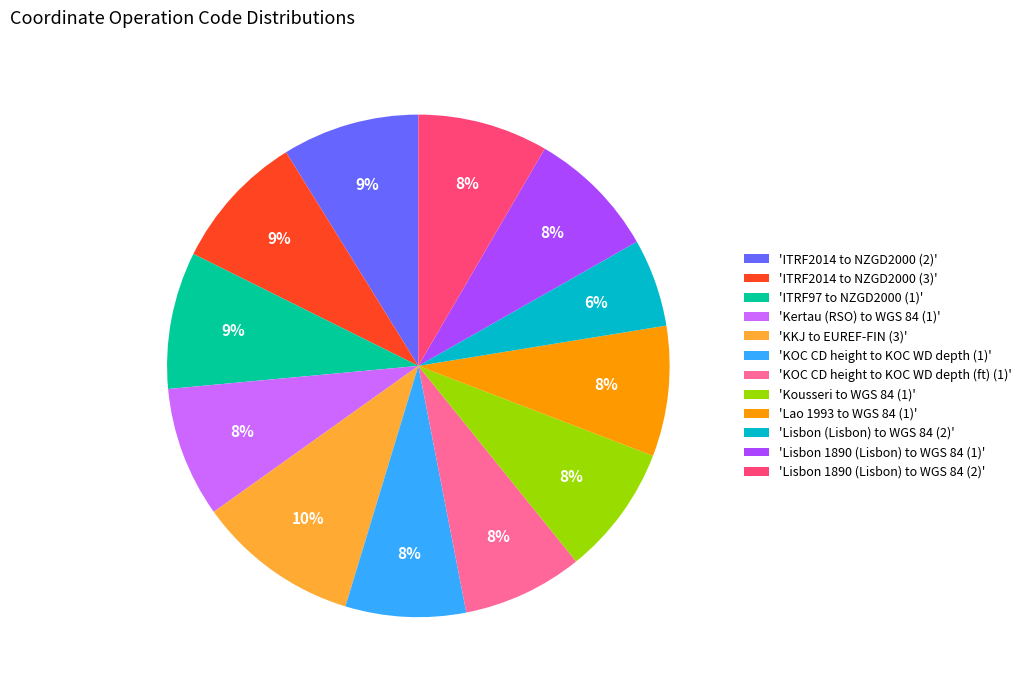

To the nearest percent, what percentage of the pie is 'Kertau (RSO) to WGS 84 (1)'?

8%